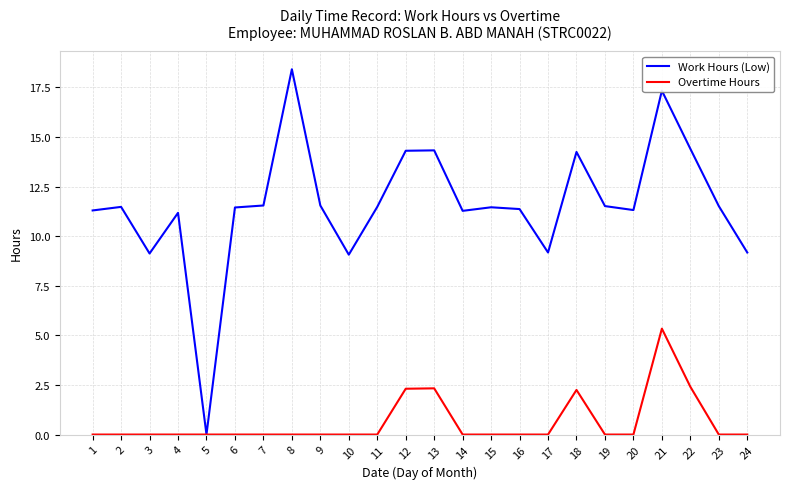

The Work Hours (Low) series shows 5.3 at 24. True or false?

False